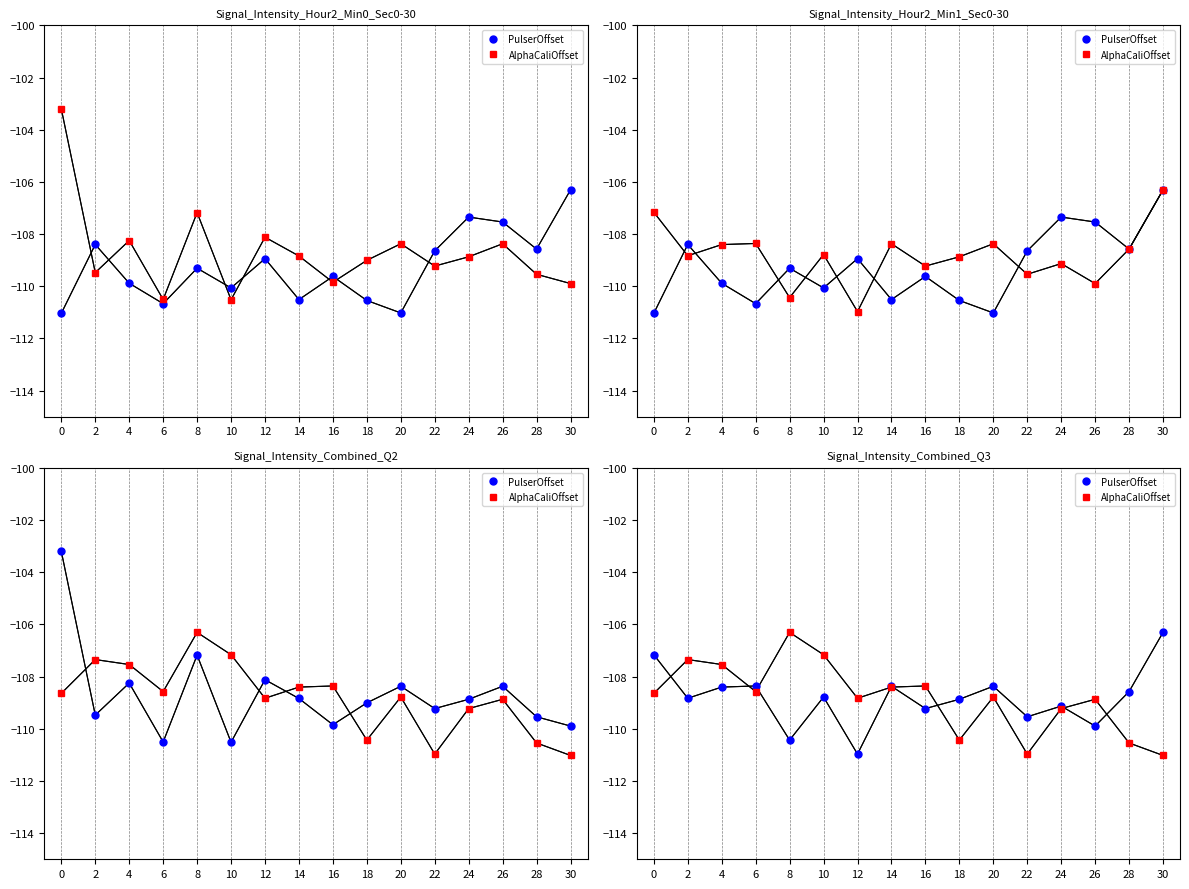

What is the sum of all PulserOffset values?

-1741.2